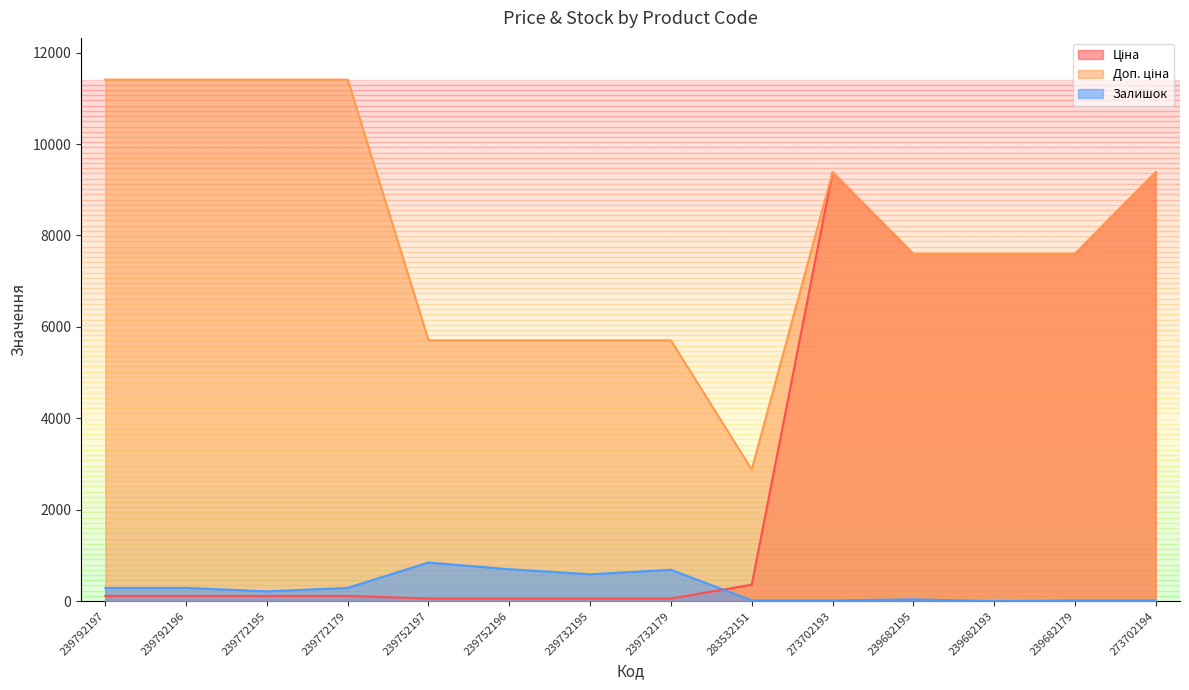

How many interior local peaks does the Ціна series have?

1